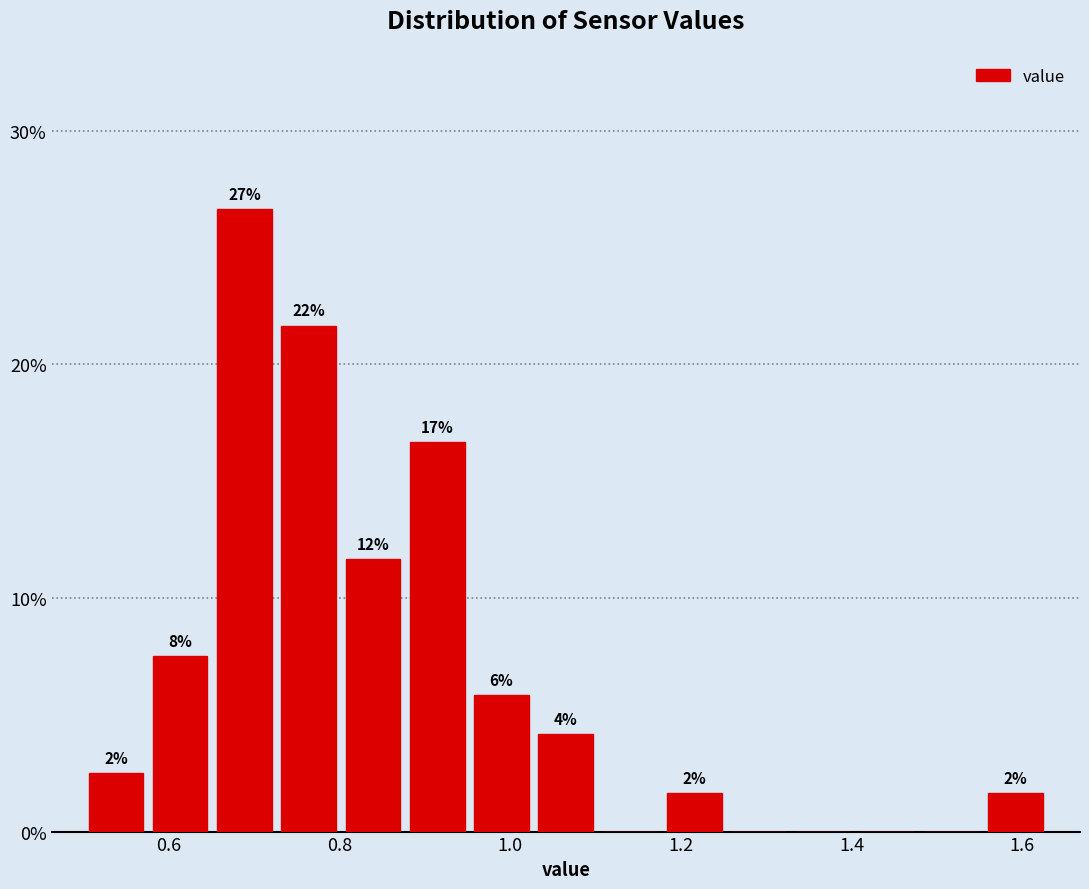

Read against the x-axis, roughly where is the centre of the tallest bar?

0.68